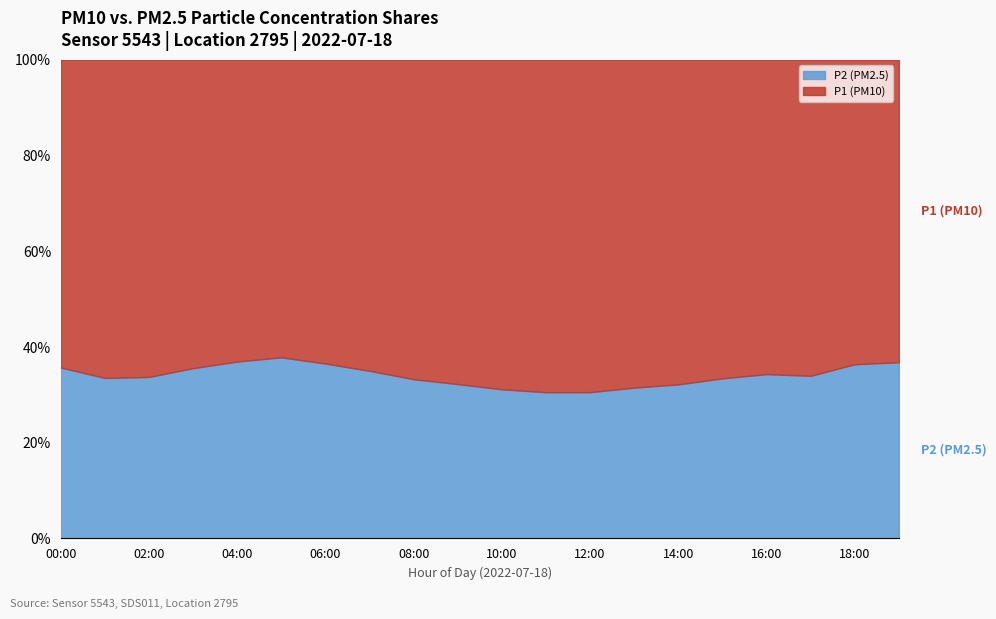

What is the total value across all series at 04:00?

100.0